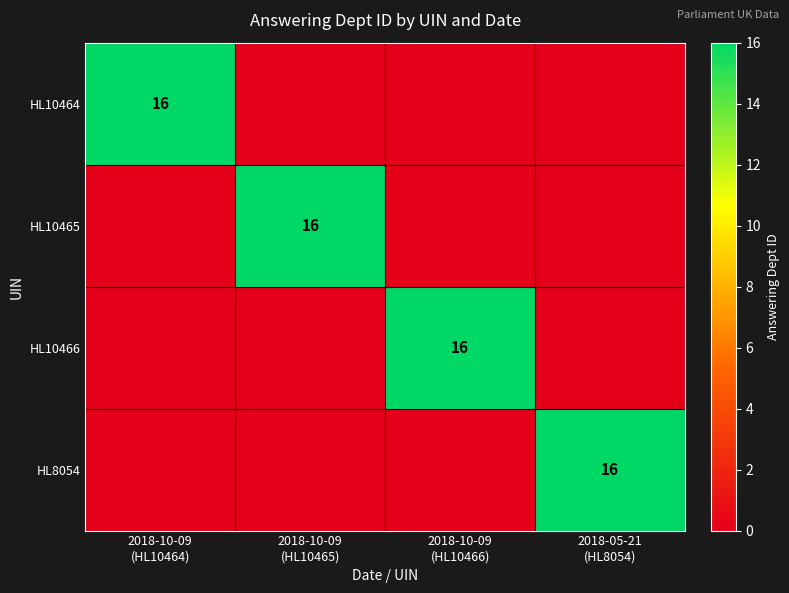

Which has a higher value, 2018-10-09
(HL10466) or 2018-05-21
(HL8054)?

2018-10-09
(HL10466)